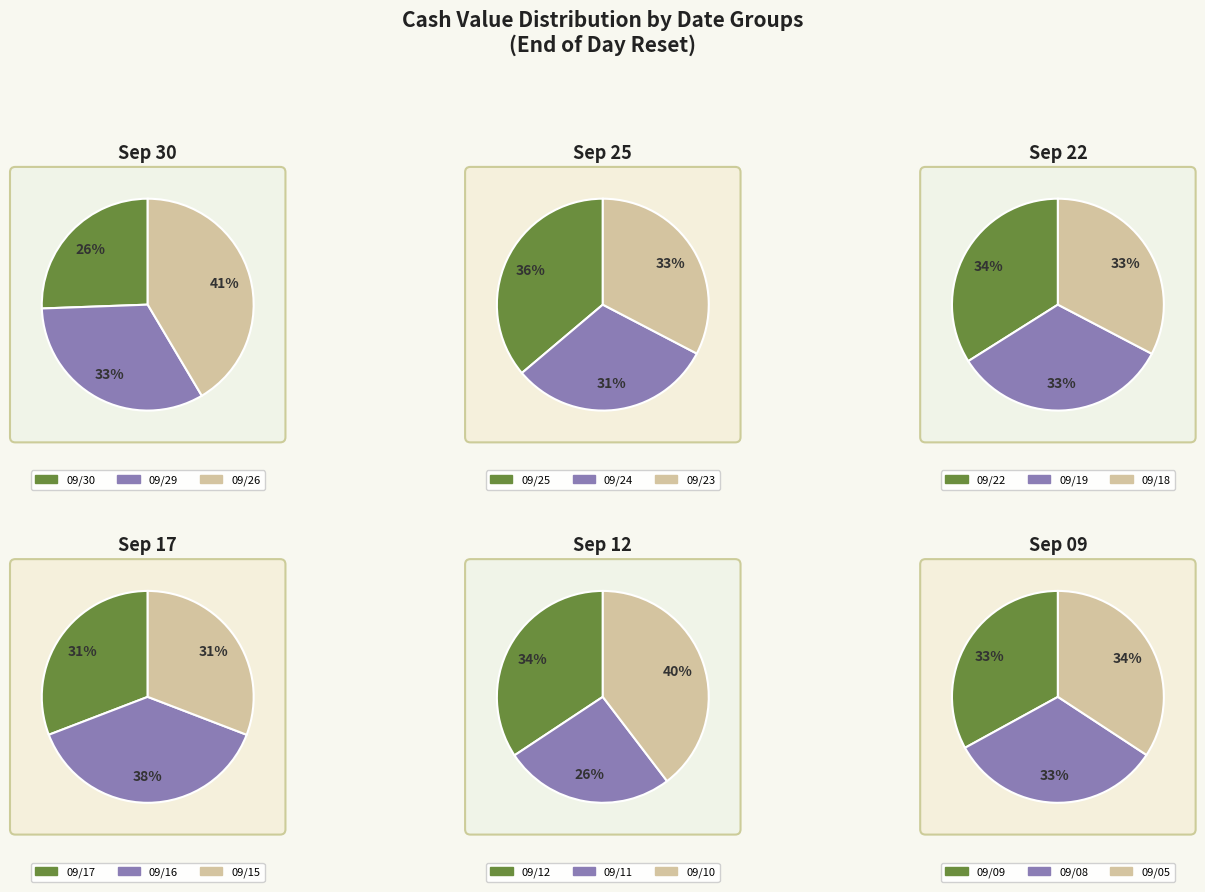

Is there any slice that represents more than half of the pie?

No